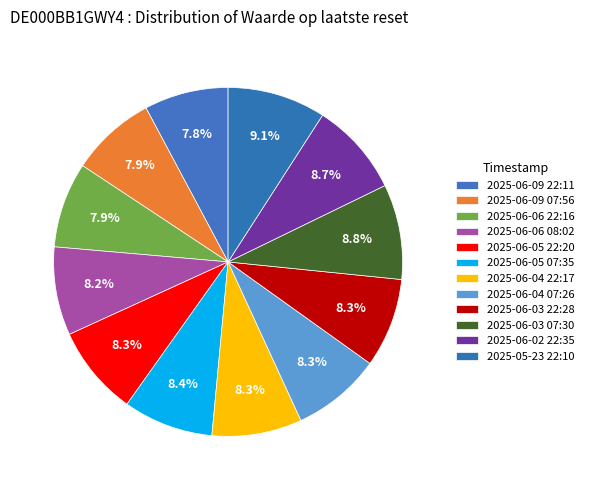

Combined, do 2025-06-06 22:16 and 2025-06-03 22:28 account for over 50%?

No